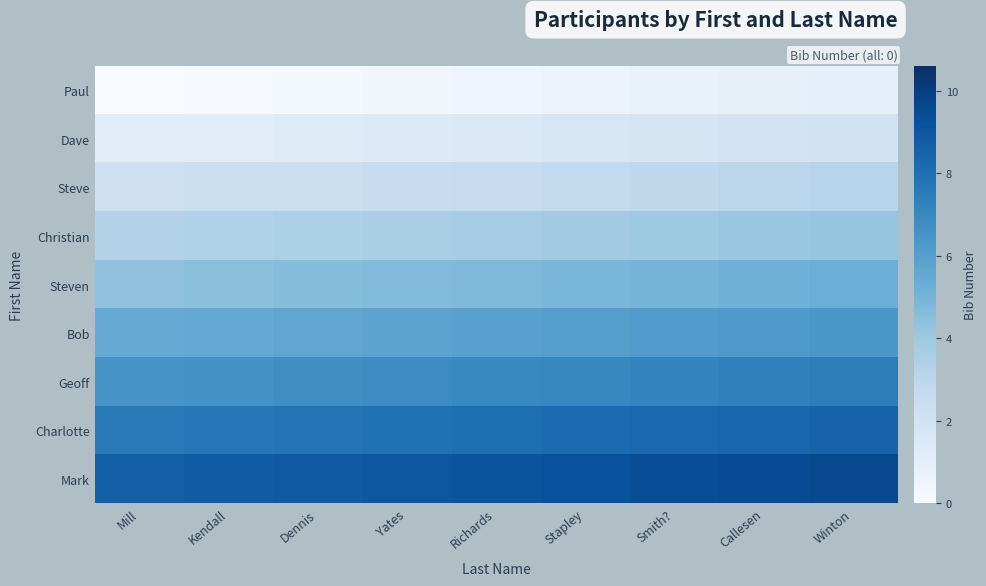

Between Callesen and Smith?, which is larger?

Callesen